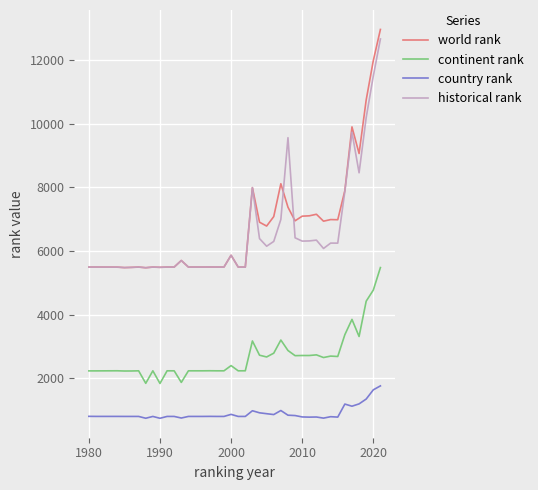

Does the chart display data point markers on the line(s)?

No